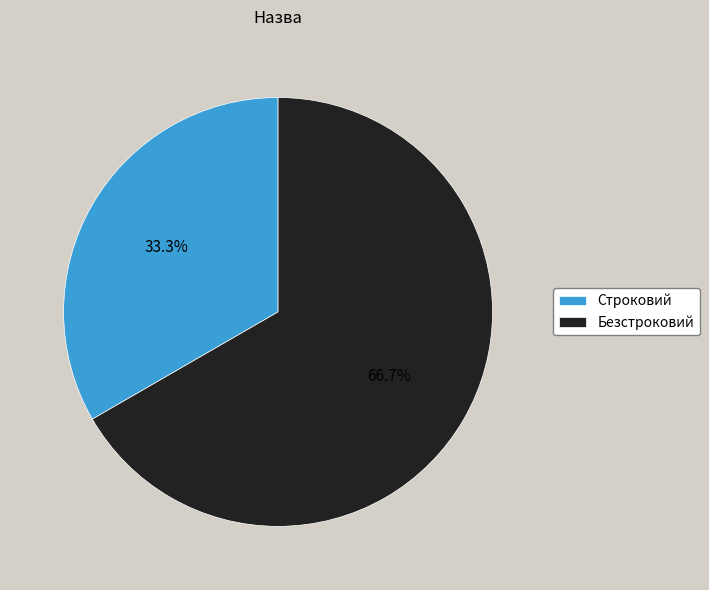

Approximately how many times larger is the value at Строковий compared to Безстроковий?

0.5